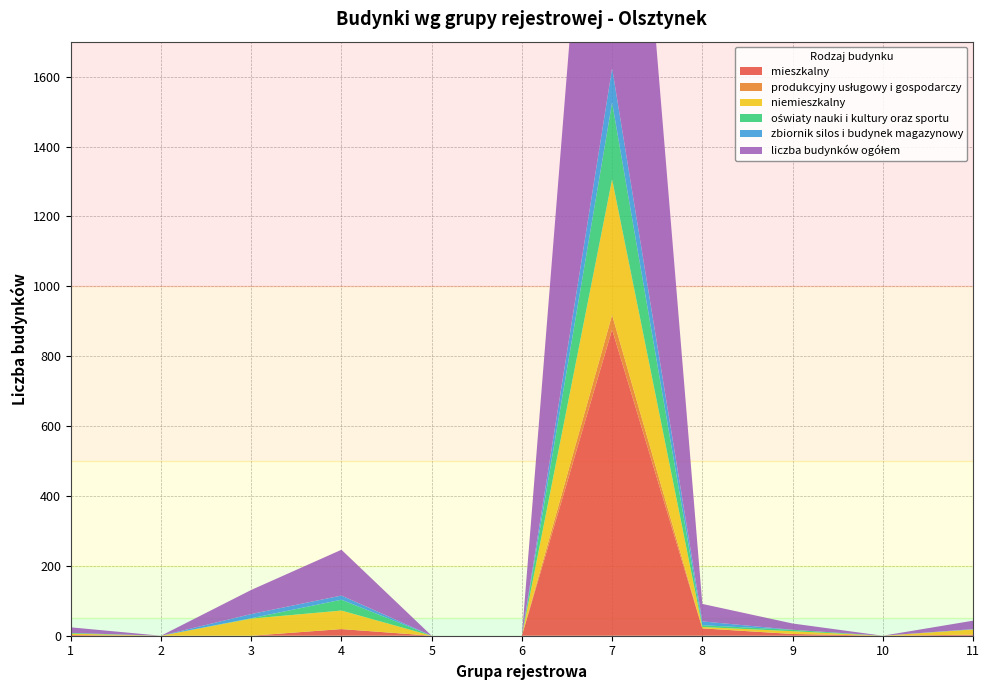

Reading left to right, list all the values displayed in this chart.

mieszkalny: 1=2	2=0	3=0	4=19	5=0	6=0	7=876	8=21	9=5	10=0	11=3
produkcyjny usługowy i gospodarczy: 1=0	2=0	3=0	4=0	5=0	6=0	7=42	8=0	9=0	10=0	11=0
niemieszkalny: 1=4	2=0	3=49	4=53	5=0	6=0	7=388	8=4	9=8	10=0	11=15
oświaty nauki i kultury oraz sportu: 1=2	2=0	3=1	4=31	5=0	6=0	7=220	8=5	9=4	10=0	11=0
zbiornik silos i budynek magazynowy: 1=0	2=0	3=12	4=12	5=0	6=0	7=98	8=11	9=0	10=0	11=1
liczba budynków ogółem: 1=16	2=0	3=69	4=131	5=0	6=0	7=1600	8=50	9=18	10=0	11=24